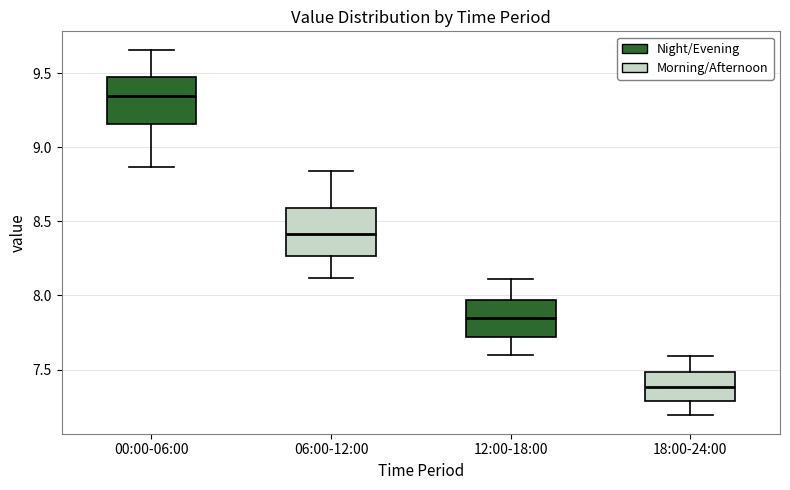

Which box's median line is the lowest?

18:00-24:00